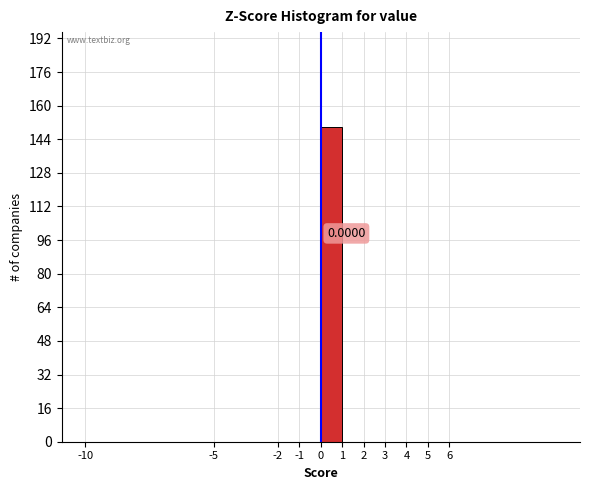

What is the sum of all values?

150